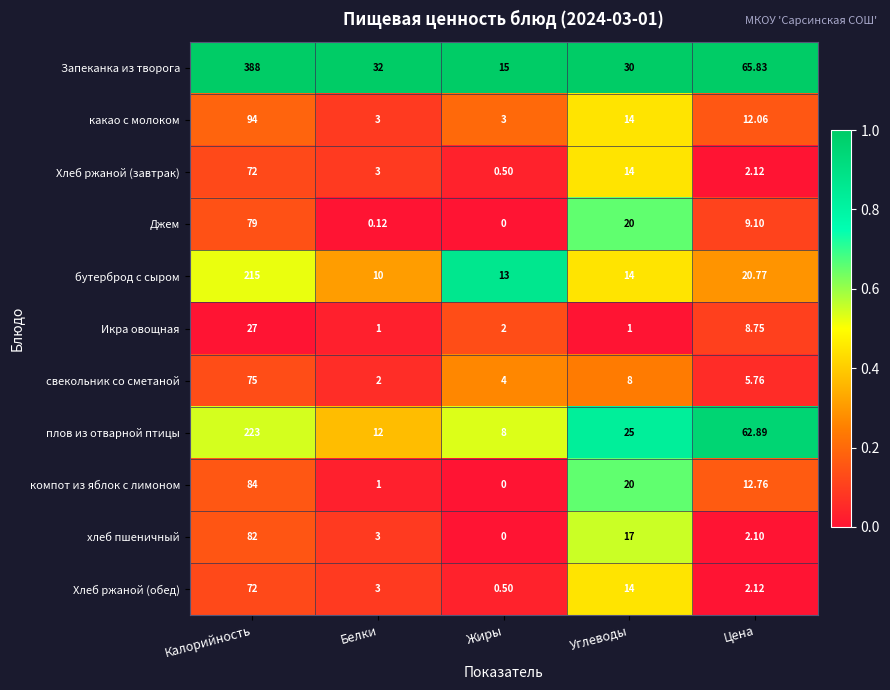

At which label is Запеканка из творога closest to 201?

Цена